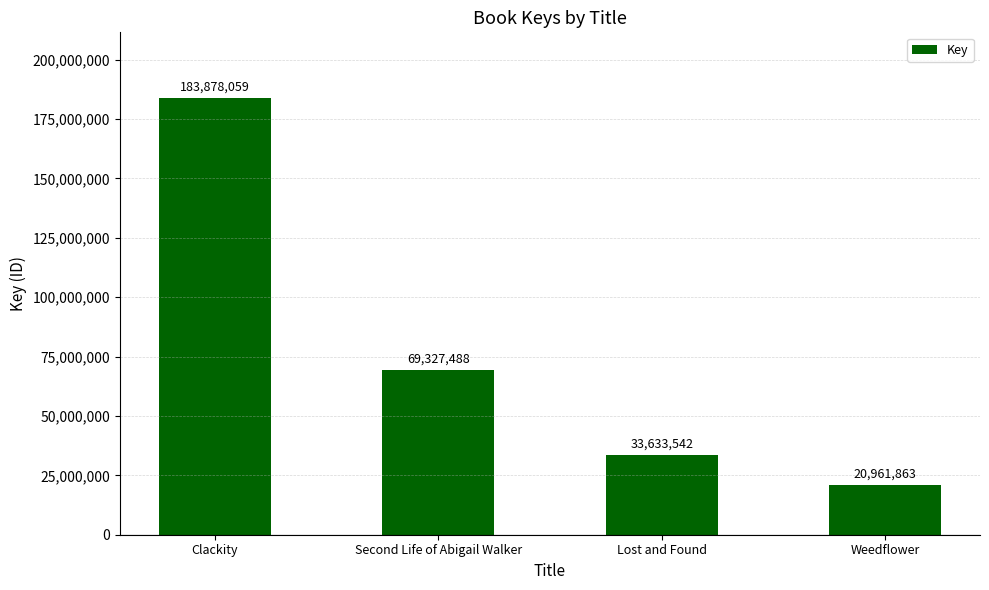

Is it true that the value at Clackity is 261886433?

False